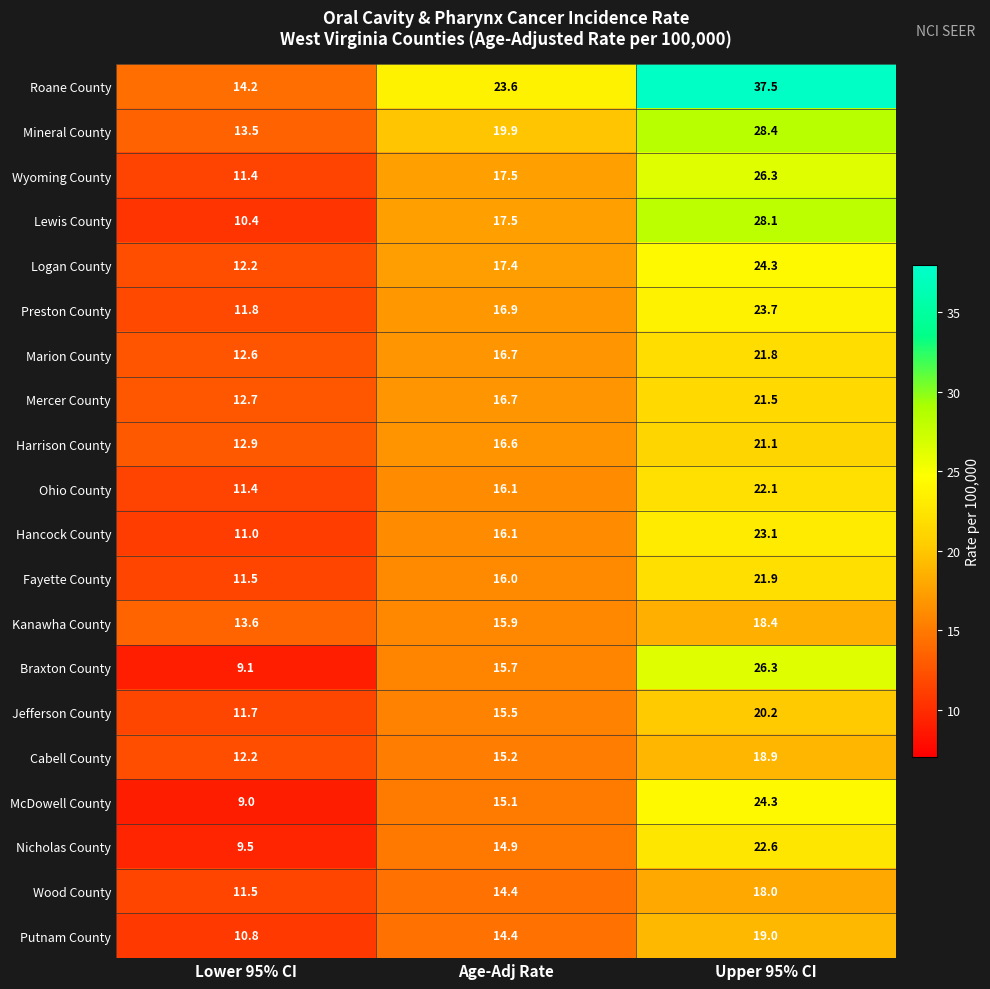

At which label does McDowell County first exceed 15?

Age-Adj Rate